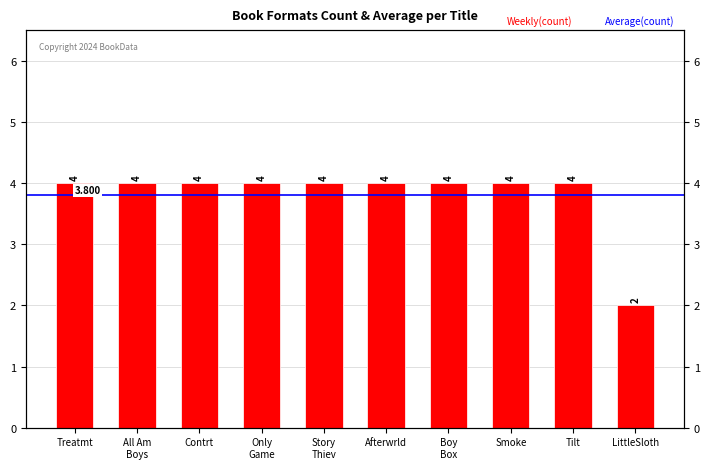

What is the label of the 1st bar from the left?

Treatmt